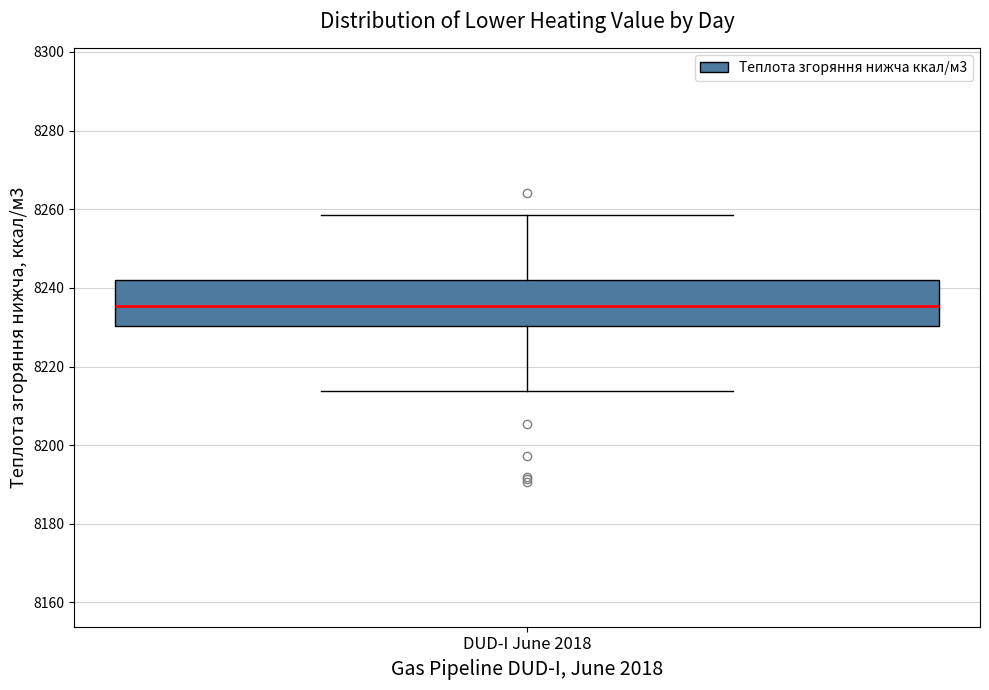

Read this box plot against the y-axis: the position of the median line, the range covered by the box, and the ends of both whiskers. The values are not printed on the chart, so give them approximately, as read against the axis.

median 8236, box 8230 to 8242, whiskers 8214 to 8258